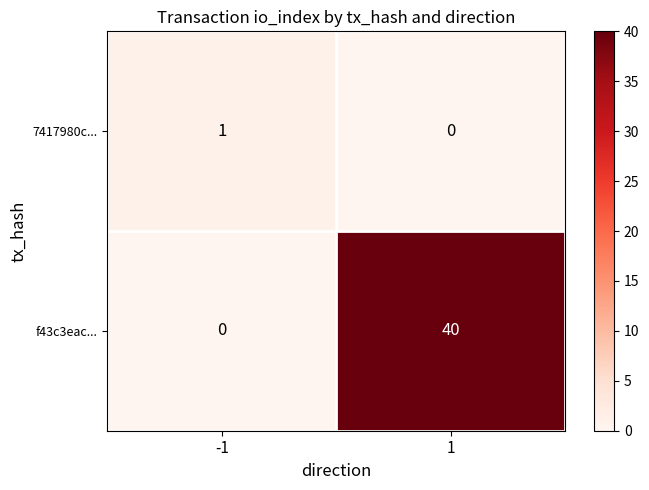

What is the approximate value of f43c3eac... at 1, to the nearest 5?

40